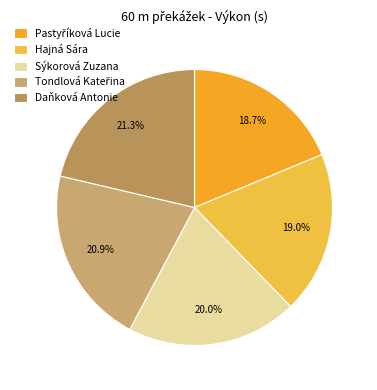

How many segments does this pie chart have?

5